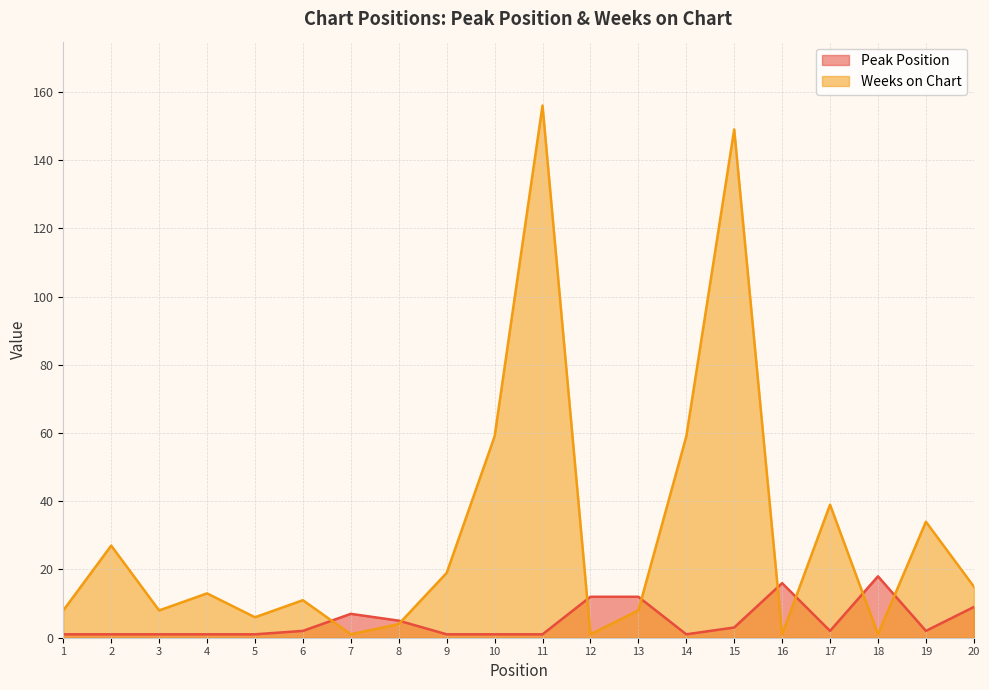

How many data points in Peak Position are less than 2?

9